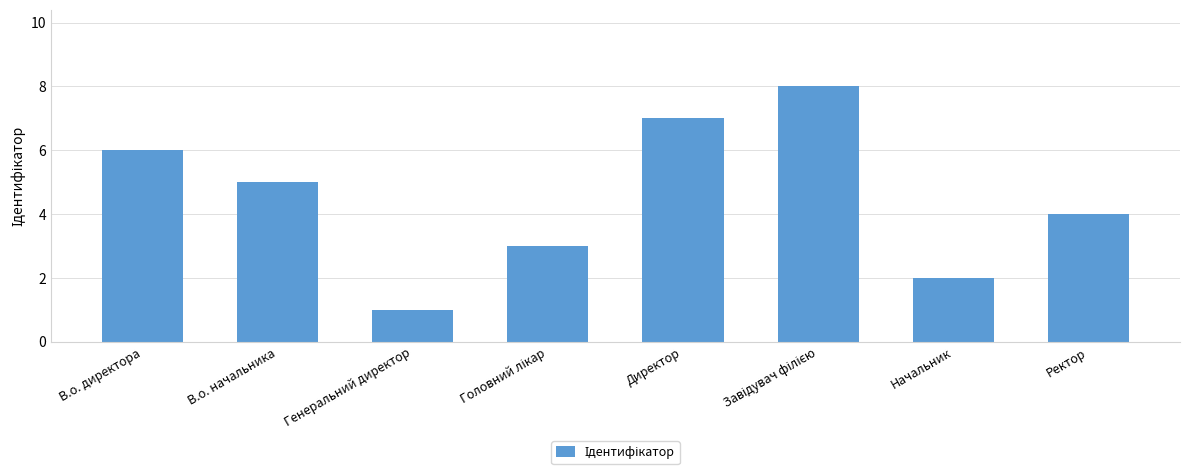

Reading left to right, list all the values displayed in this chart.

6	5	1	3	7	8	2	4